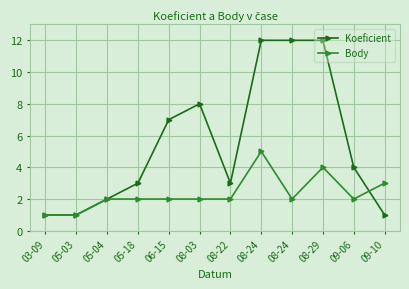

Which category has the highest value across all series?

08-24